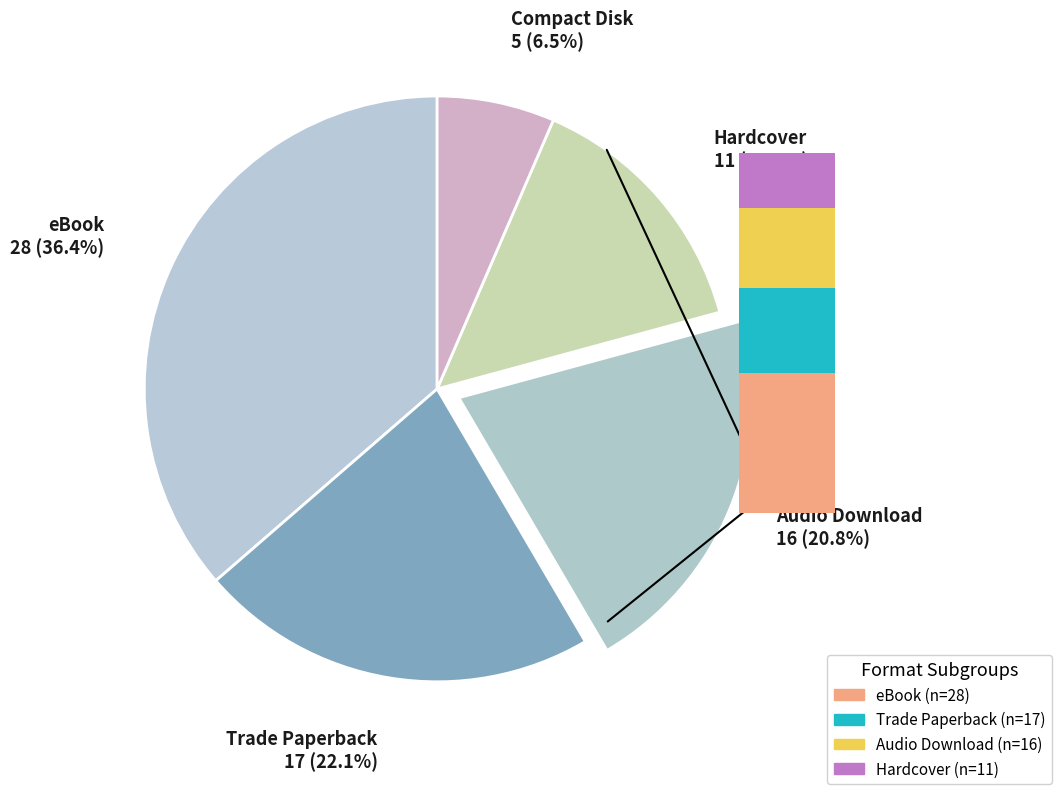

Is it true that Audio Download is 21% of the pie?

True